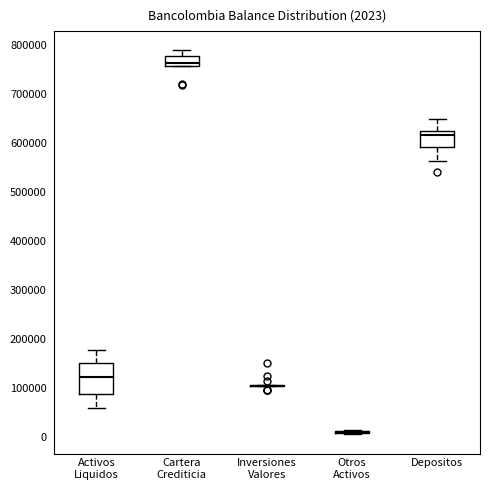

Which box is the tallest, from its lower edge to its upper edge?

Activos Liquidos